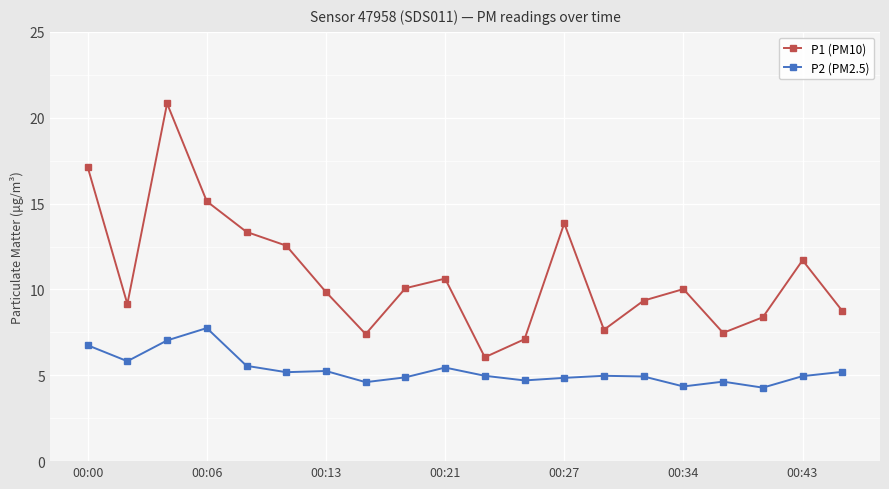

How many interior local valleys does the P1 (PM10) series have?

5